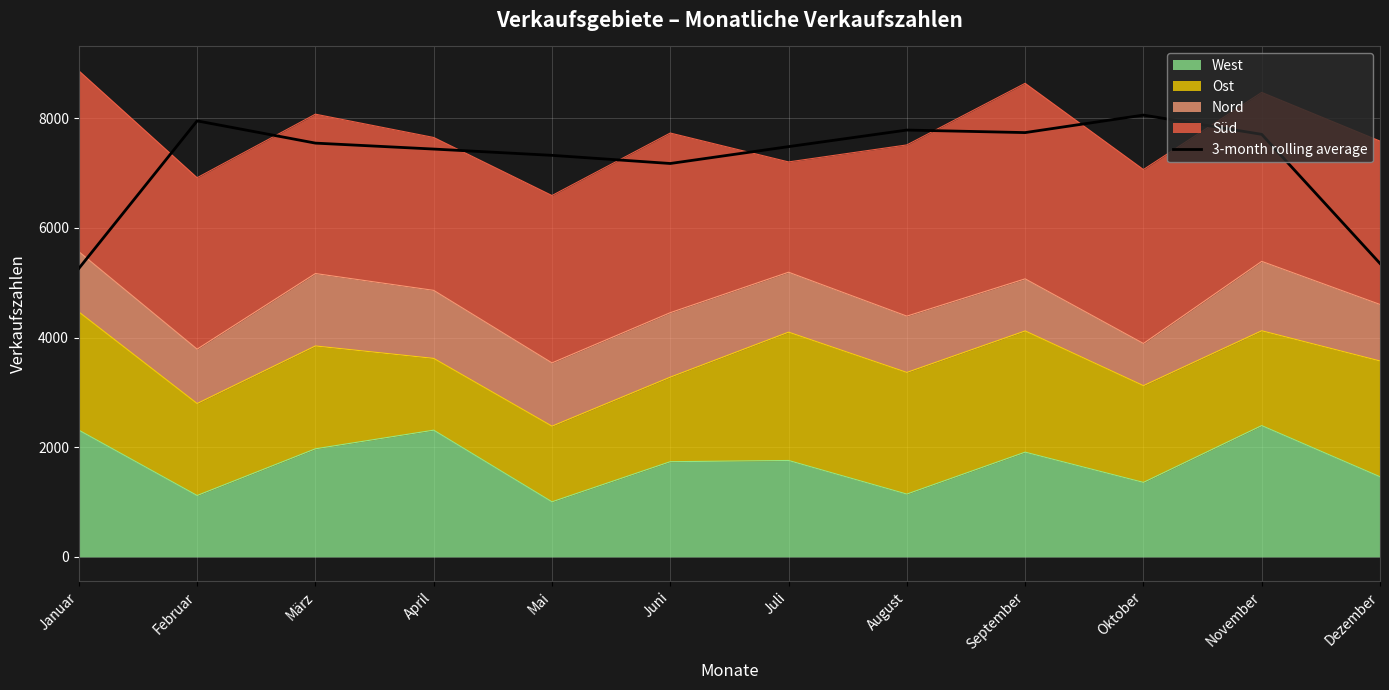

The chart shows a value of 8058.3 at Oktober. True or false?

True